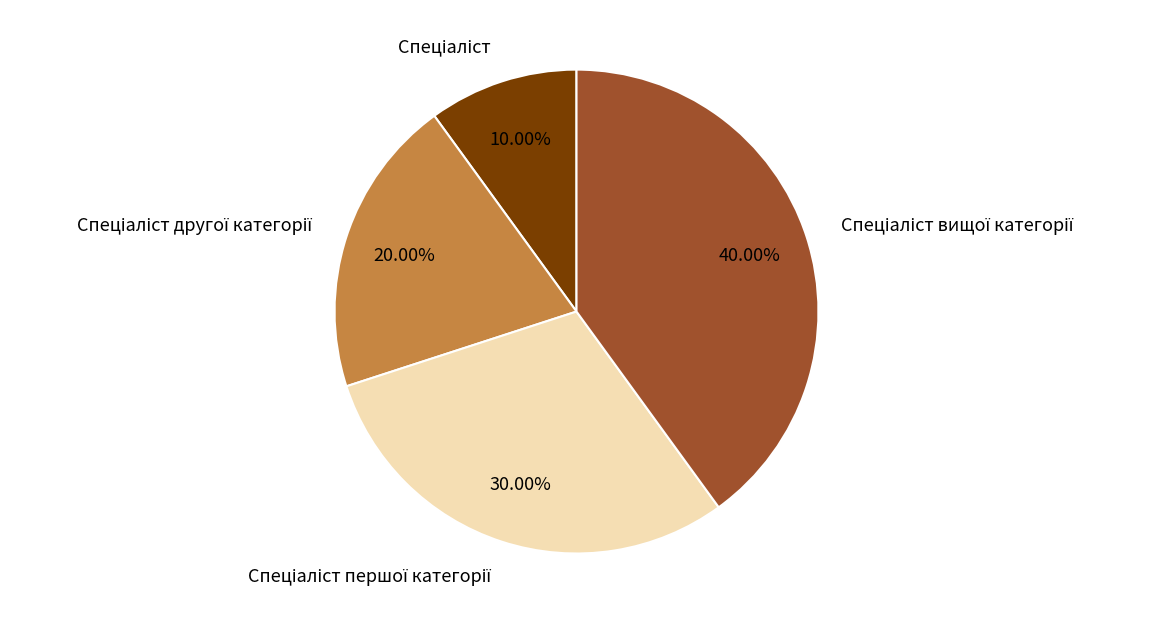

To the nearest percent, what portion does Спеціаліст вищої категорії represent?

40%